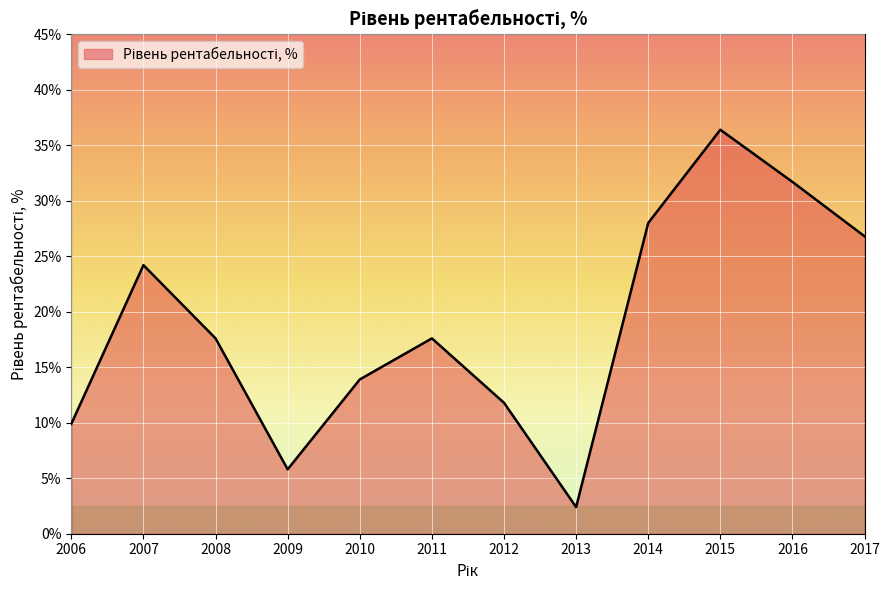

What is the smallest value displayed?

2.4